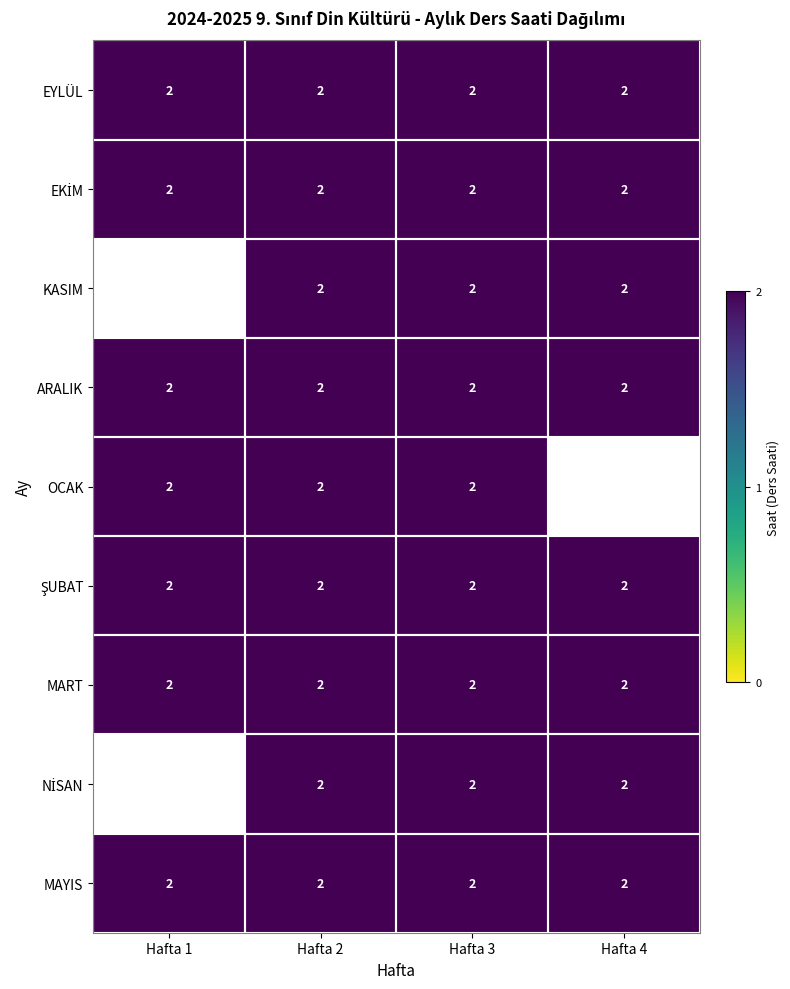

The value of EYLÜL at Hafta 1 is 0. True or false?

False